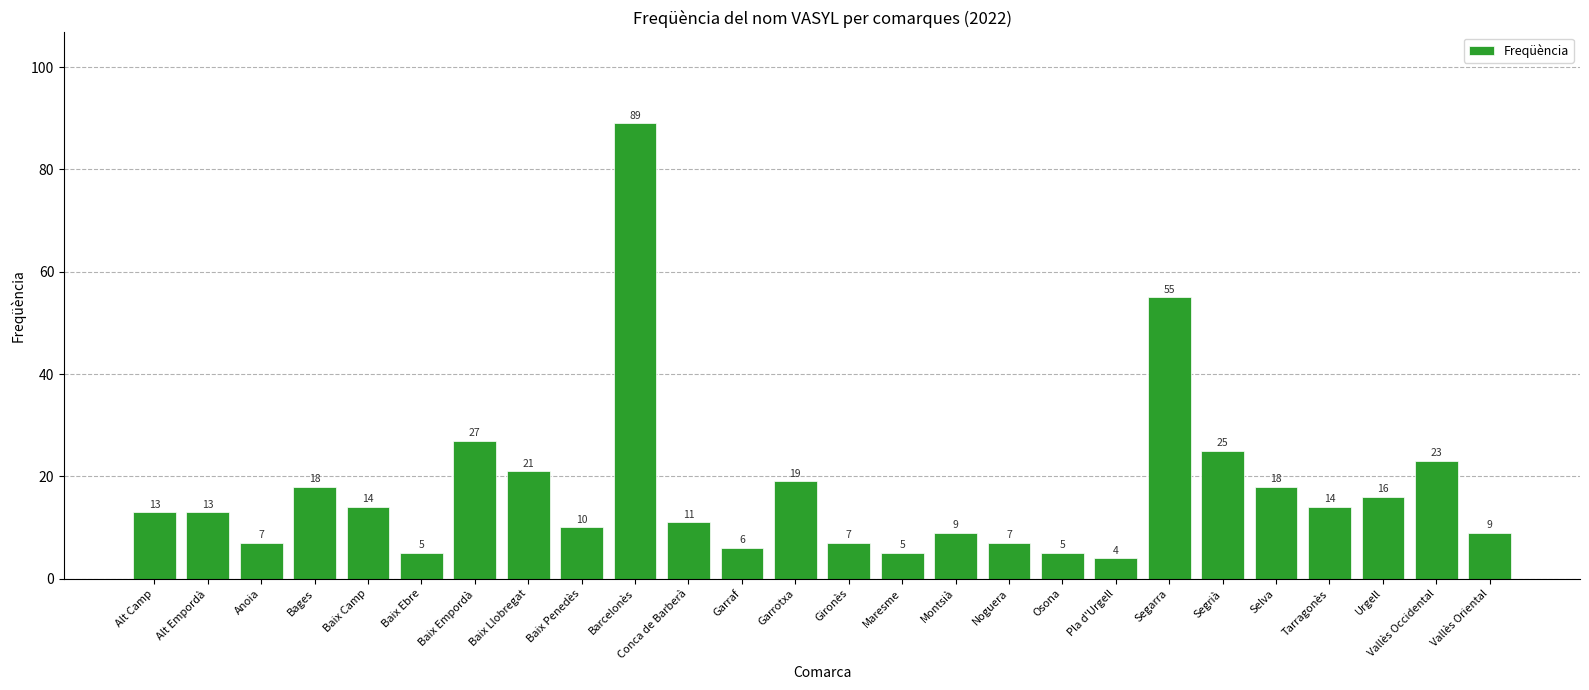

How many data points does each series have?

26